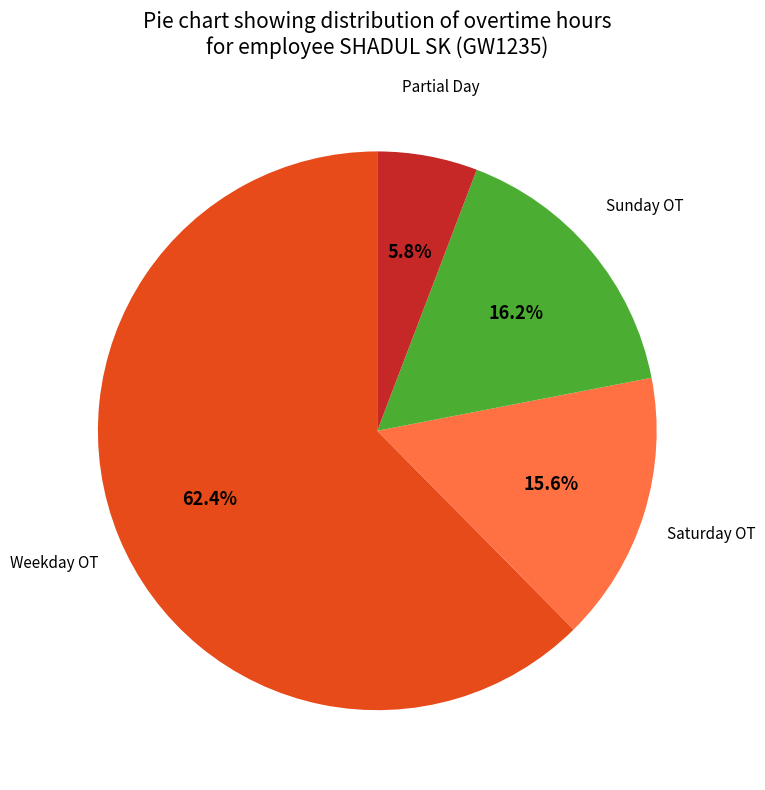

Is there any slice that represents more than half of the pie?

Yes